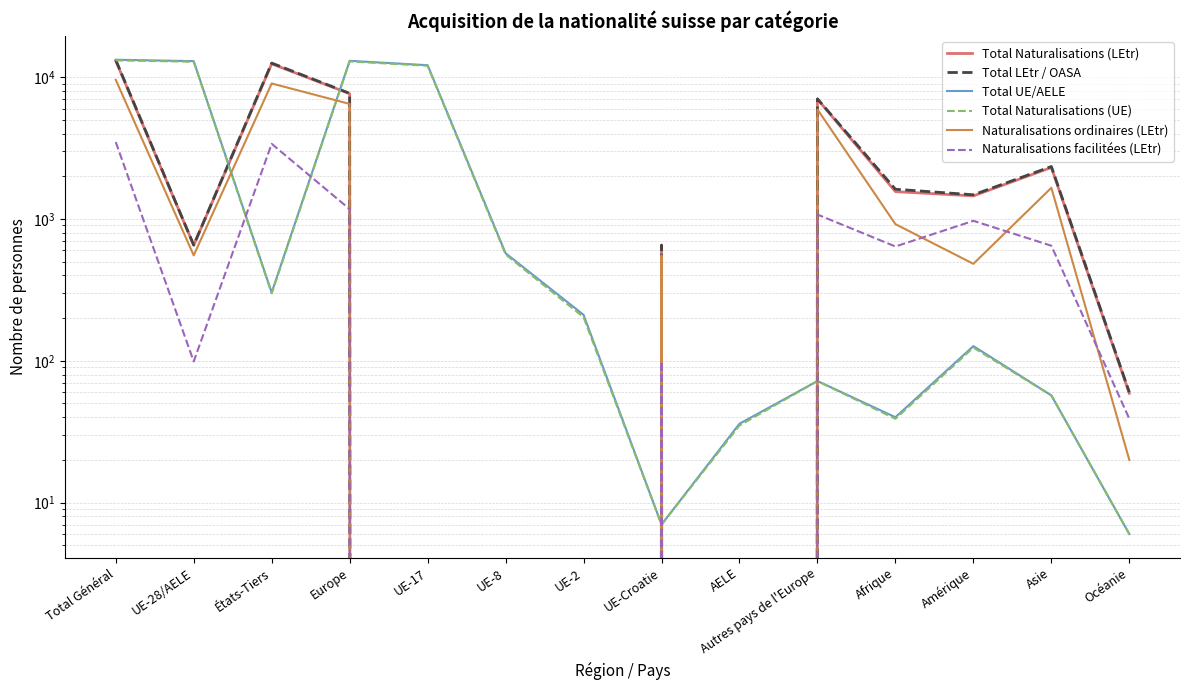

In Total Naturalisations (LEtr), how many points are higher than both neighbors (excluding endpoints)?

4